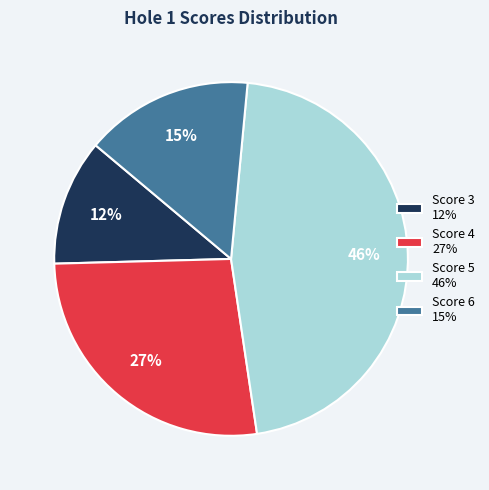

What is the largest slice in the pie chart?

Score 5 46%